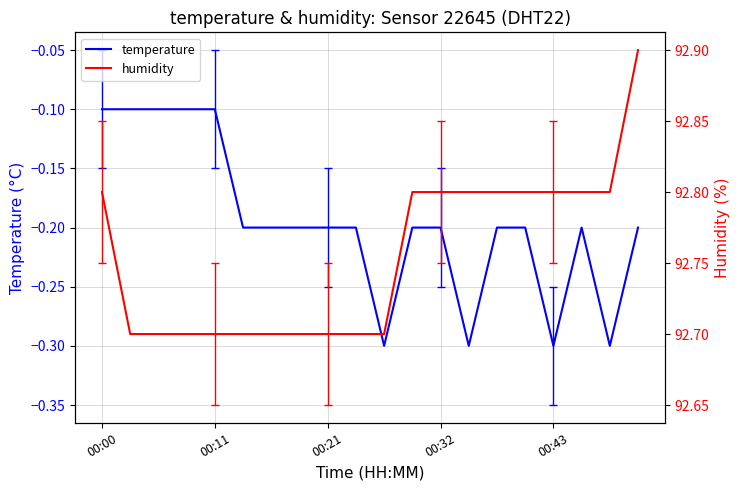

What is the minimum value shown in the chart?

-0.3